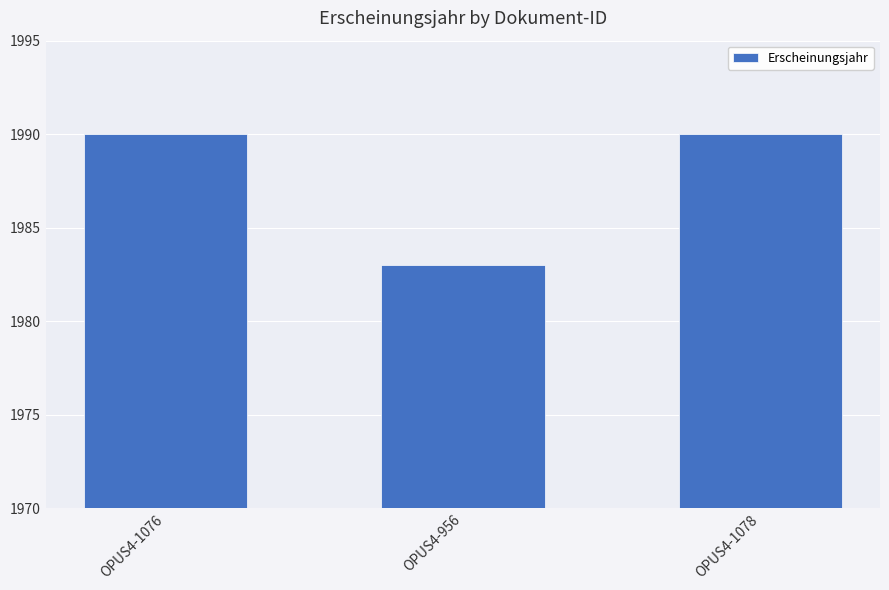

What is the change in value from OPUS4-956 to OPUS4-1078?

+7